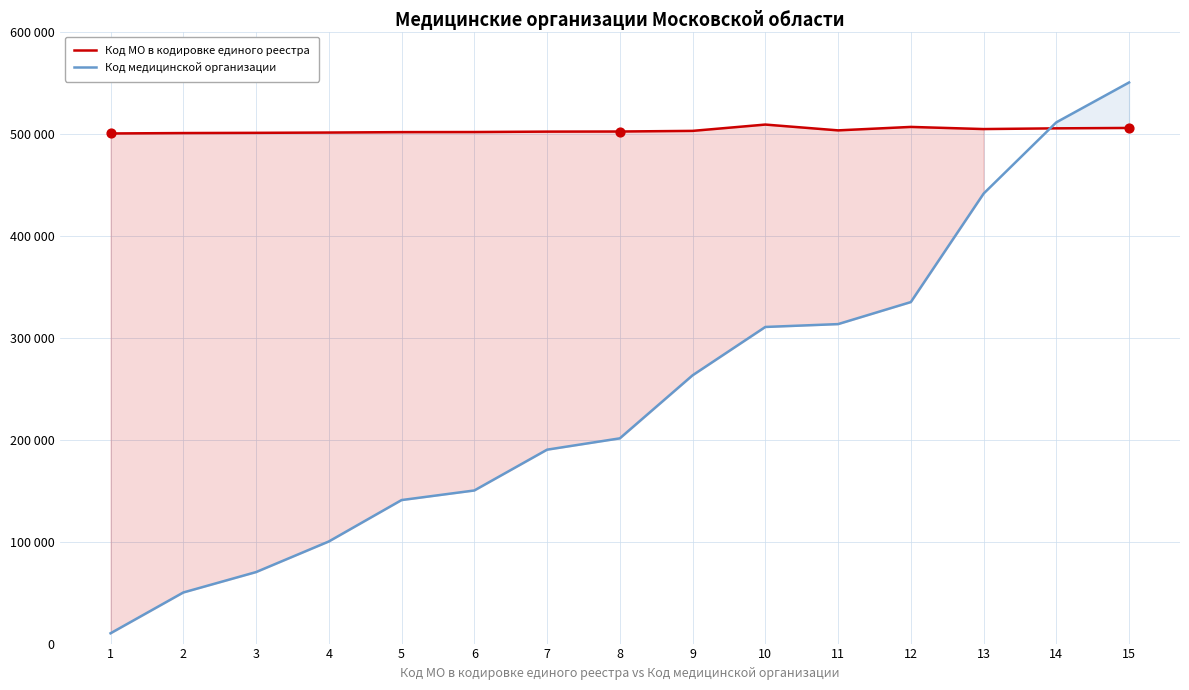

Which series contains the highest Y value?

Код медицинской организации